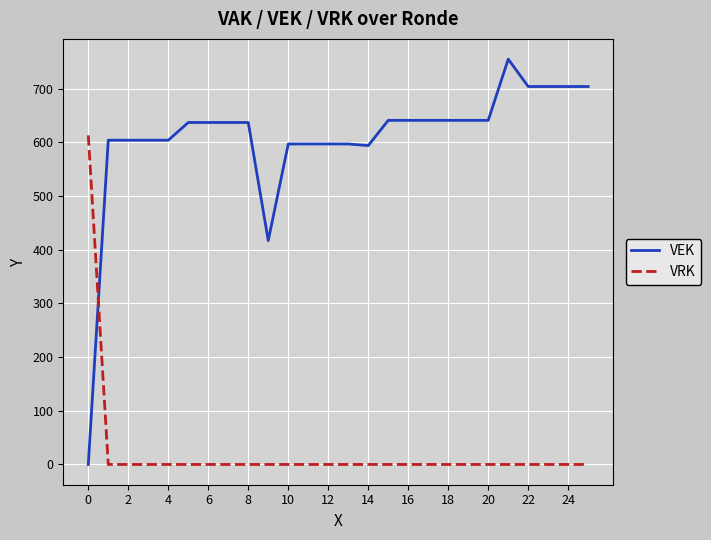

What is the greatest value displayed?

755